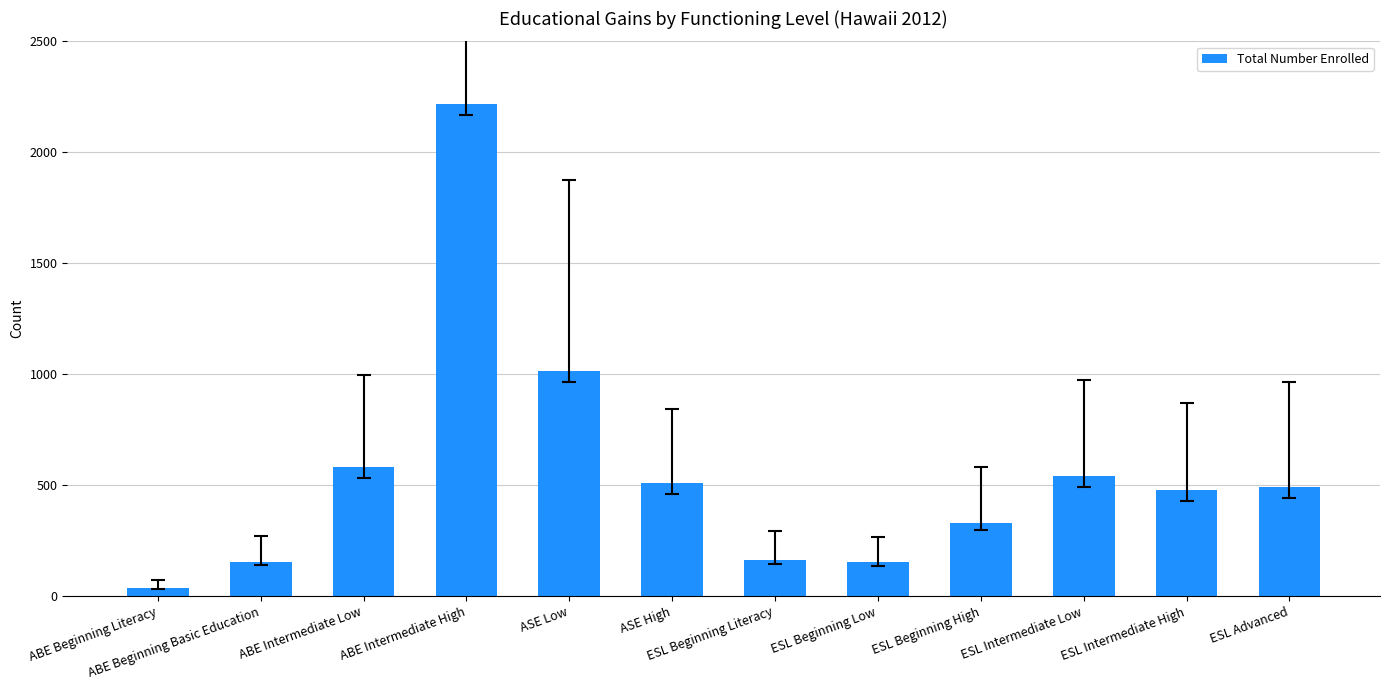

What position from the left is ESL Intermediate High?

11